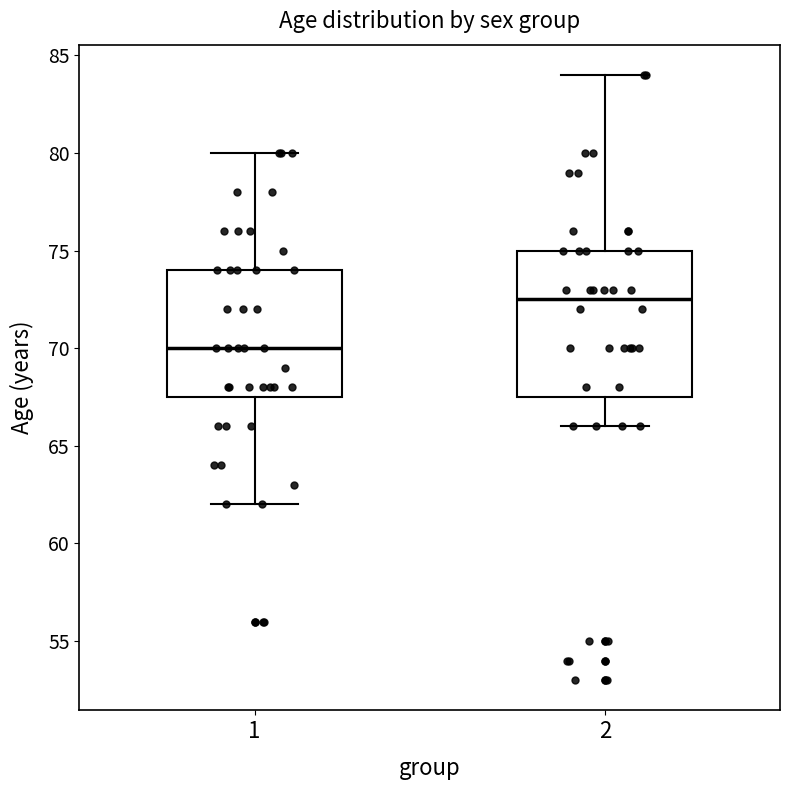

Reading left to right, read every box against the y-axis: the position of its median line, the range the box covers, and the ends of its whiskers. The values are not printed on the chart, so give them approximately, as read against the axis.

1: median 70.0, box 67.5 to 74.0, whiskers 62.0 to 80.0
2: median 72.5, box 67.5 to 75.0, whiskers 66.0 to 84.0